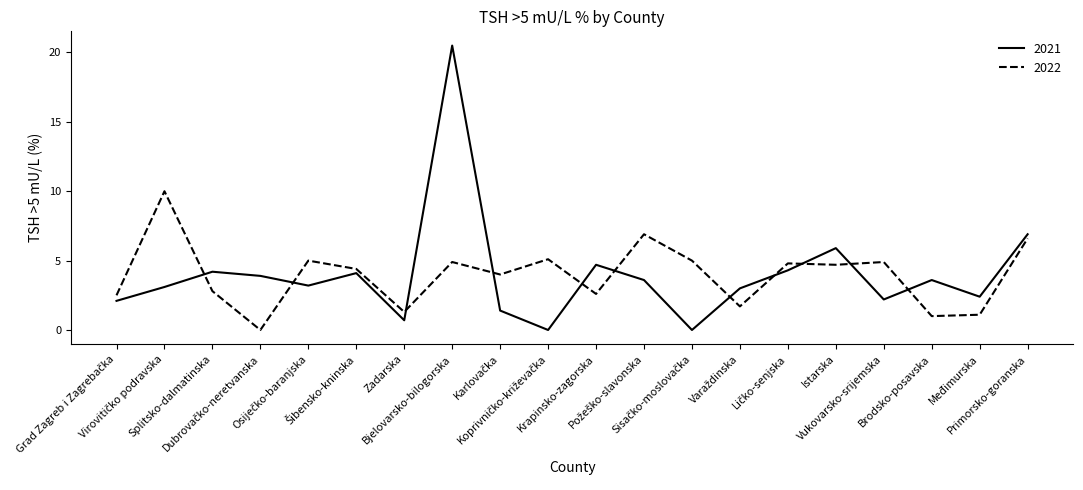

The 2021 series shows 5.9 at Istarska. True or false?

True